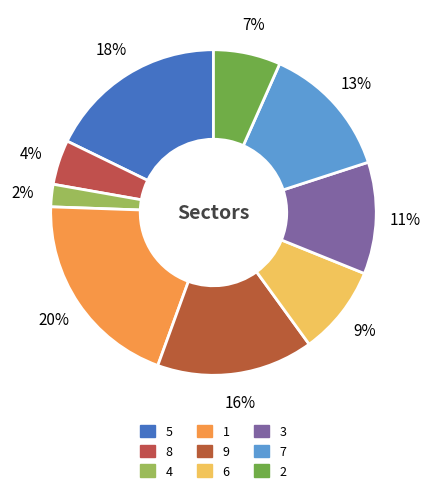

To the nearest percent, what portion does 4 represent?

2%